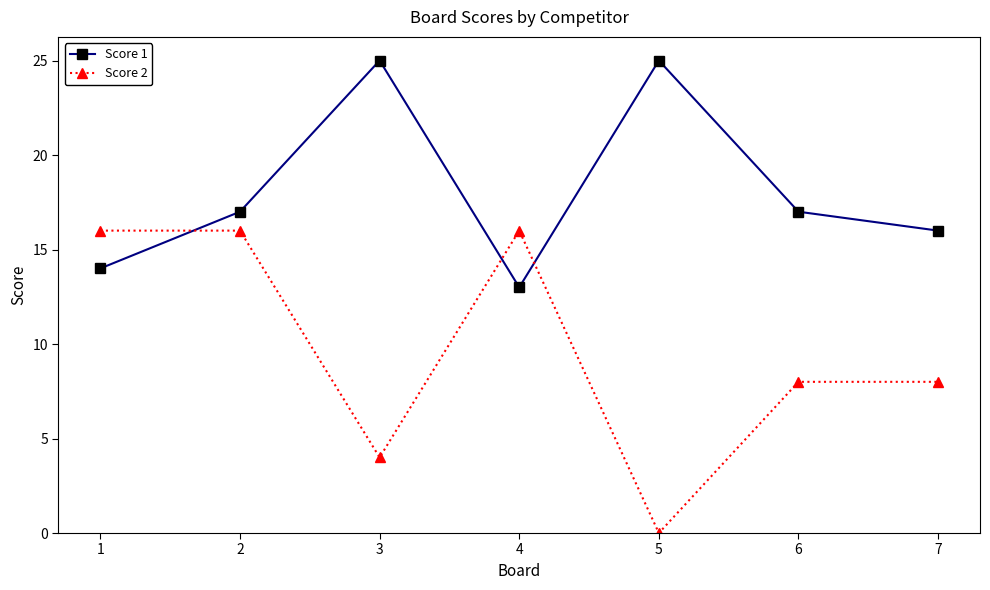

Is the value of Score 1 at 4 greater than the value of Score 2 at 7?

Yes